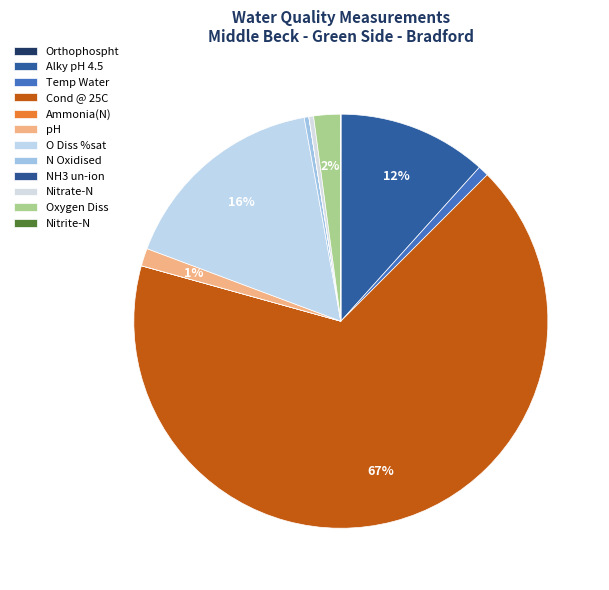

Combined, what portion of the pie is Cond @ 25C and Nitrate-N?

67.2%